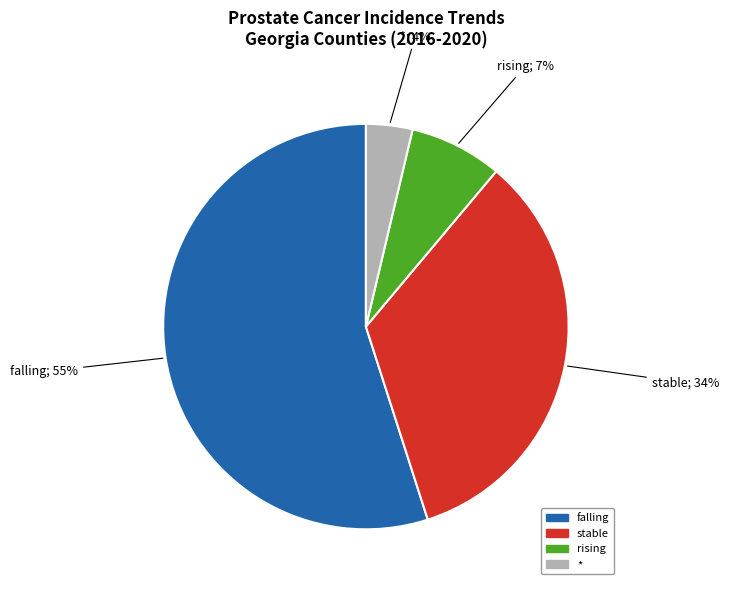

To the nearest percent, what is the difference between the largest and smallest slice percentages?

51%